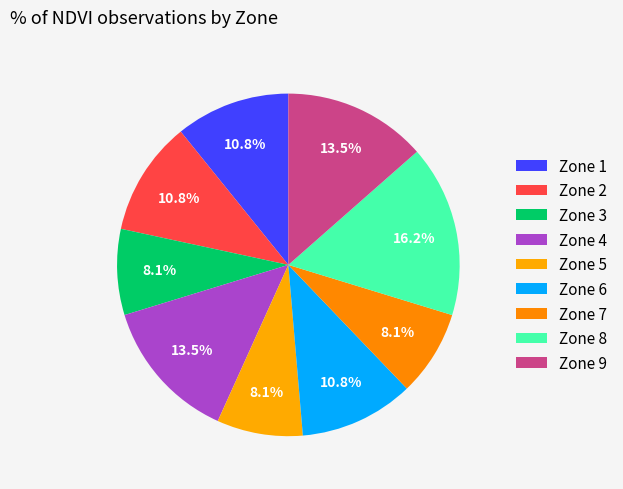

To the nearest percent, what is the difference between the Zone 9 and Zone 8 slice percentages?

3%